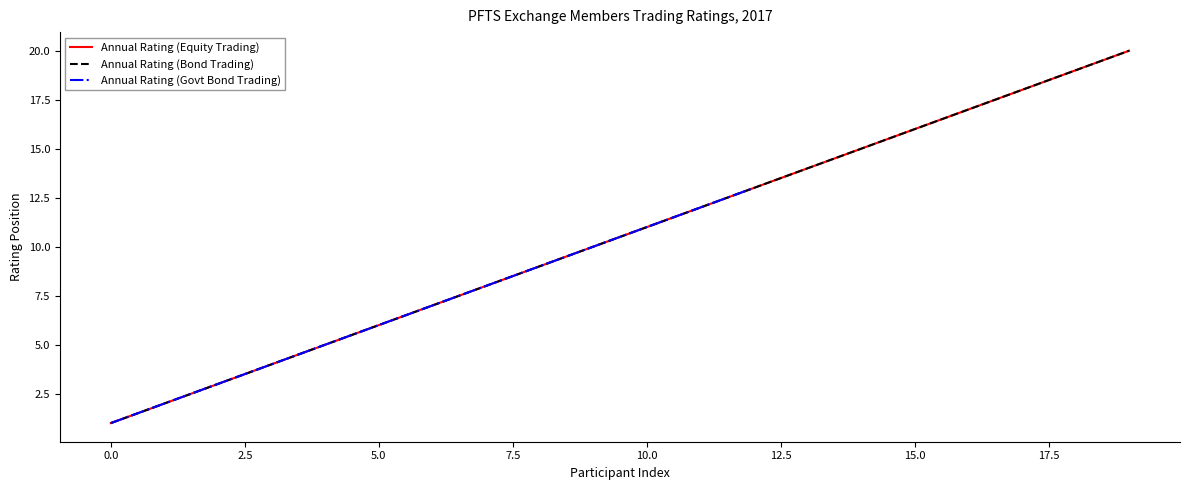

What is the difference between the Annual Rating (Equity Trading) values at Arkada Bank and UKRSIBBANK?

7